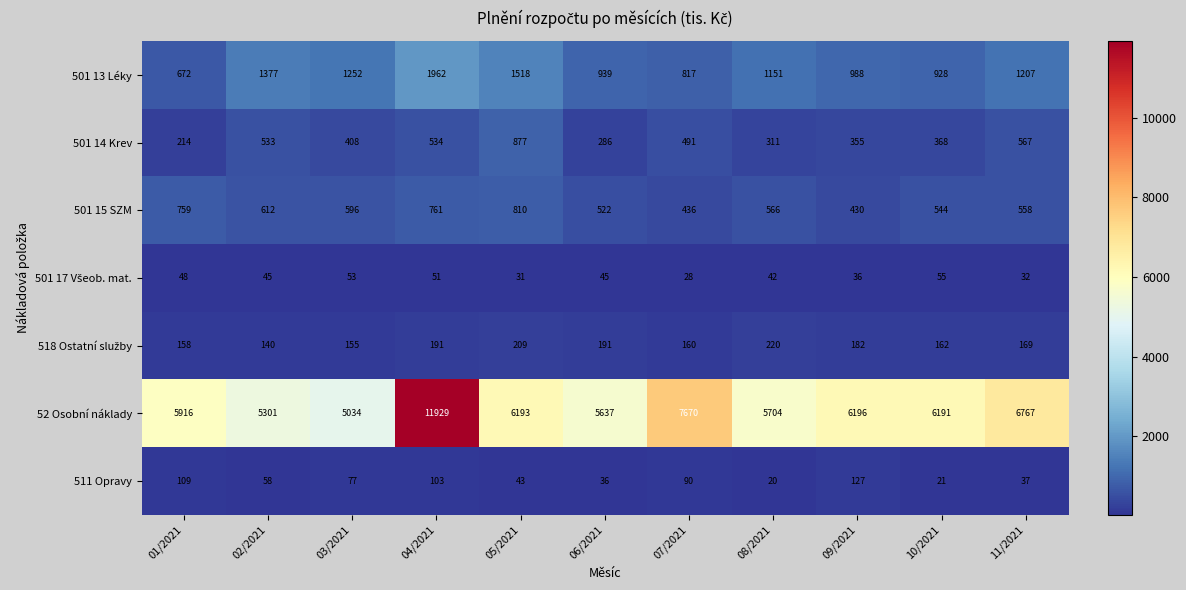

What value does the 501 15 SZM series have at 01/2021, to the nearest 5?

760